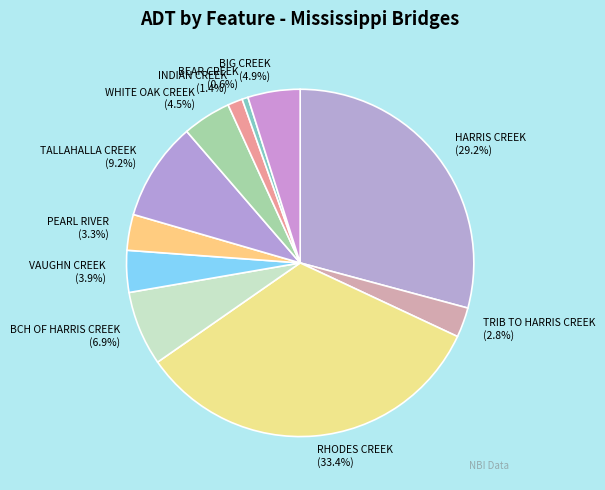

What is the smallest slice in the pie chart?

BEAR CREEK